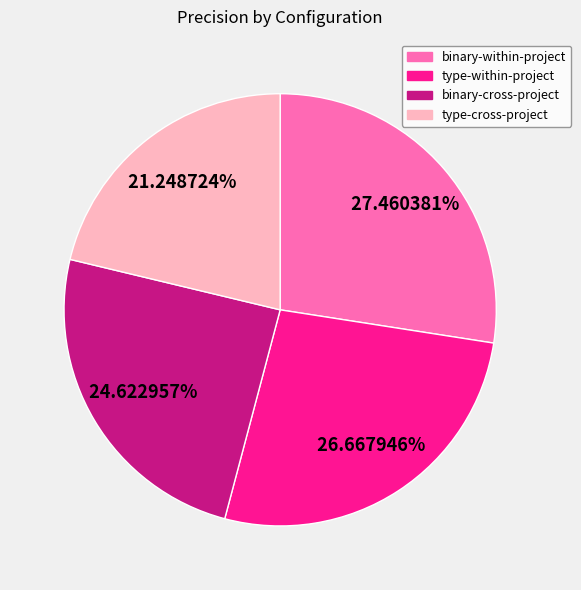

The type-cross-project slice represents 21% of the pie. True or false?

True